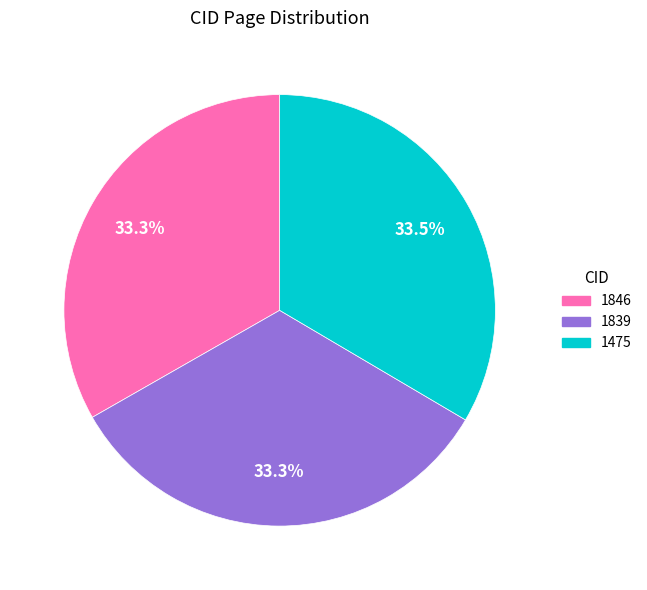

The 1839 slice represents 46% of the pie. True or false?

False